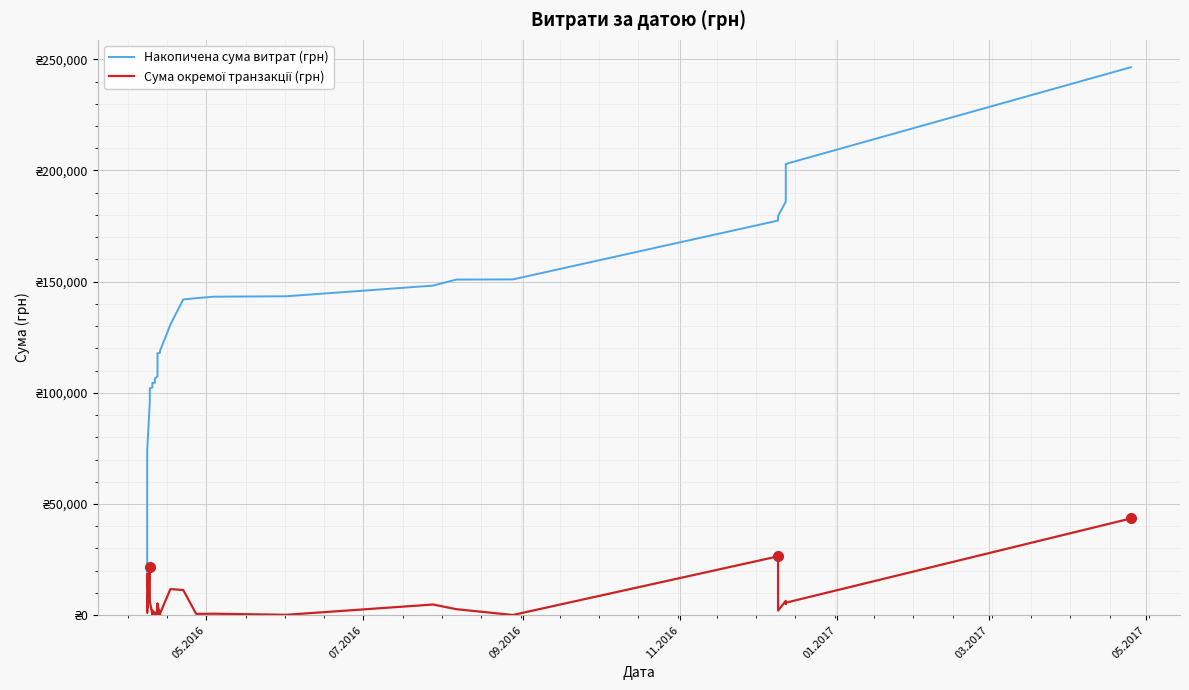

True or false: Сума окремої транзакції (грн) and Накопичена сума витрат (грн) cross at least once.

False